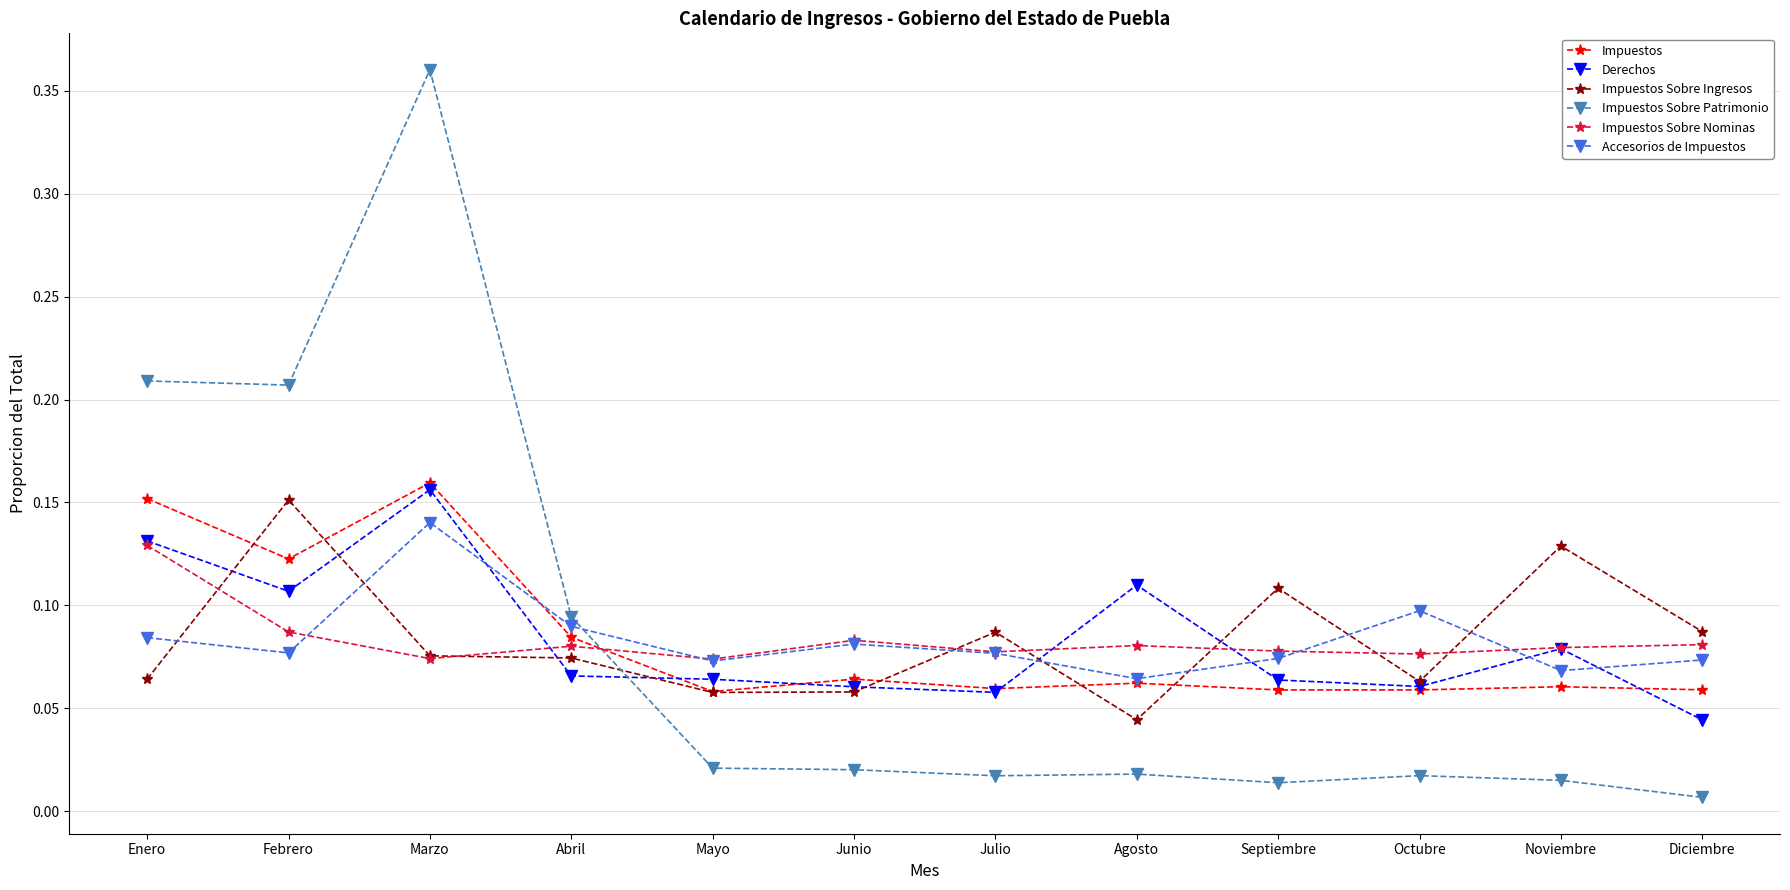

Between Febrero and Julio, which series saw the biggest shift?

Impuestos Sobre Patrimonio